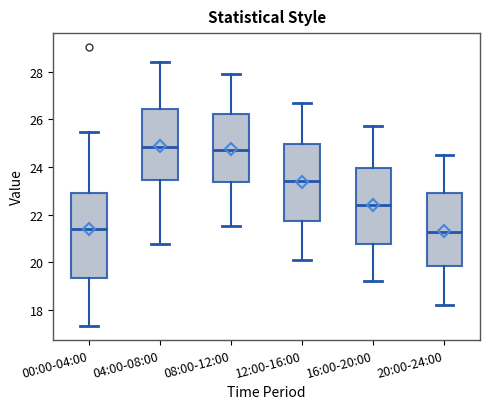

Reading left to right, read every box against the y-axis: the position of its median line, the range the box covers, and the ends of its whiskers. The values are not printed on the chart, so give them approximately, as read against the axis.

00:00-04:00: median 21.4, box 19.4 to 22.8, whiskers 17.4 to 25.4
04:00-08:00: median 24.8, box 23.4 to 26.4, whiskers 20.8 to 28.4
08:00-12:00: median 24.8, box 23.4 to 26.2, whiskers 21.6 to 28.0
12:00-16:00: median 23.4, box 21.8 to 25.0, whiskers 20.2 to 26.8
16:00-20:00: median 22.4, box 20.8 to 24.0, whiskers 19.2 to 25.8
20:00-24:00: median 21.2, box 19.8 to 23.0, whiskers 18.2 to 24.6